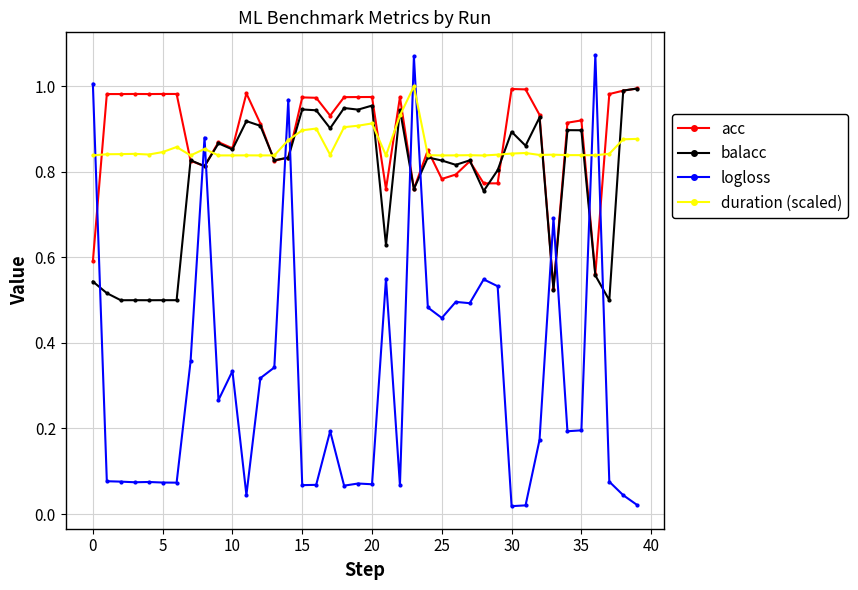

At how many categories does at least one series exceed 0?

40